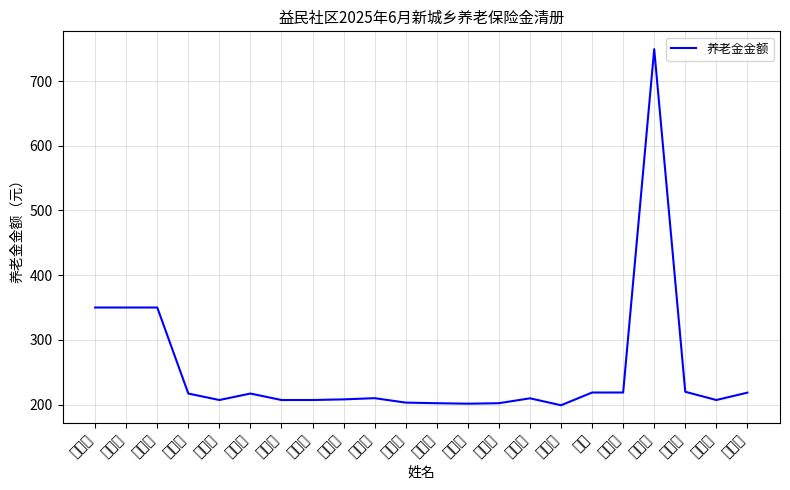

Reading left to right, transcribe all the data shown in this chart.

张淑珍=350.0	赵玉侠=350.0	訾淑琴=350.0	包秀兰=217.0	徐桂芝=207.0	孙桂兰=217.0	蔡佩芝=207.0	李淑环=207.0	徐秋菊=208.0	李国臣=209.8	薛迎杰=203.0	马德山=202.1	项明起=201.3	孙亚芹=202.1	高德清=209.6	王长江=198.9	马飞=218.6	朱秀霞=218.6	宋景利=749.5	韩玉珍=219.7	张凤英=207.0	刘小丽=218.4